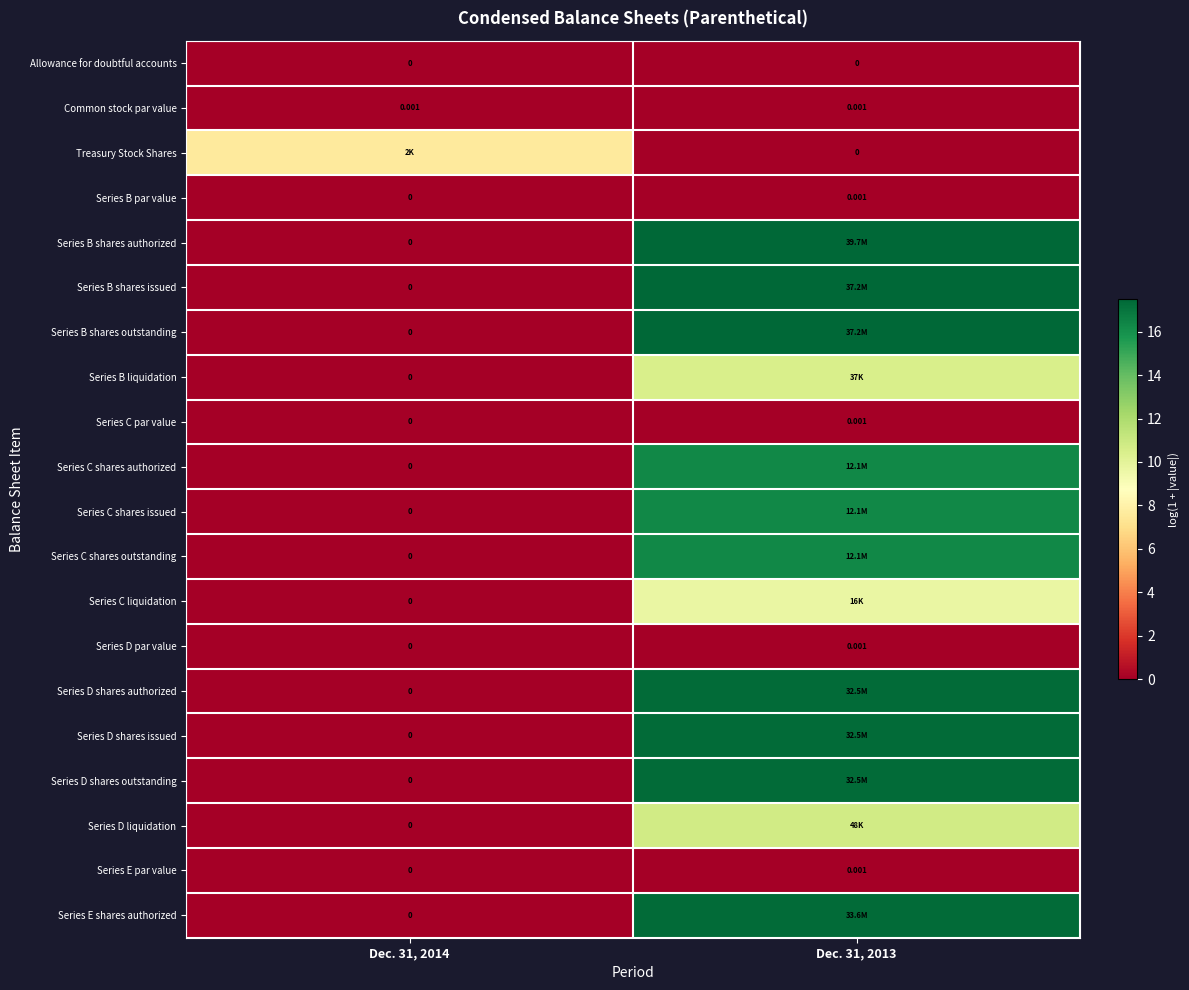

Rank the categories by row_8 value from highest to lowest.

Dec. 31, 2013, Dec. 31, 2014